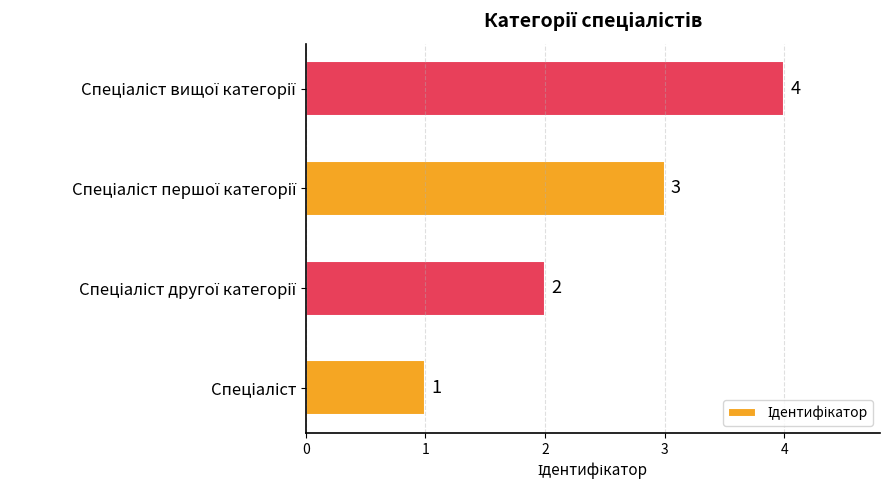

Count the values in the range 2 to 4.

3